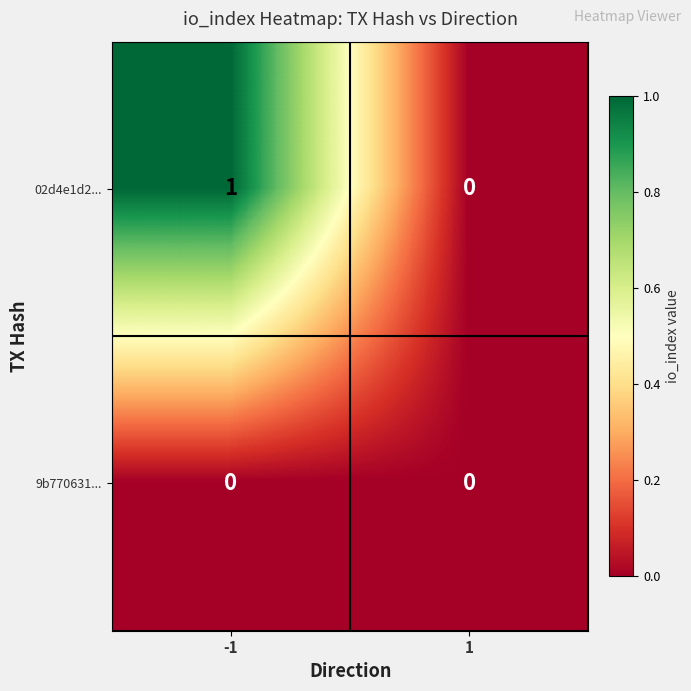

At which category is the sum across all series the highest?

-1